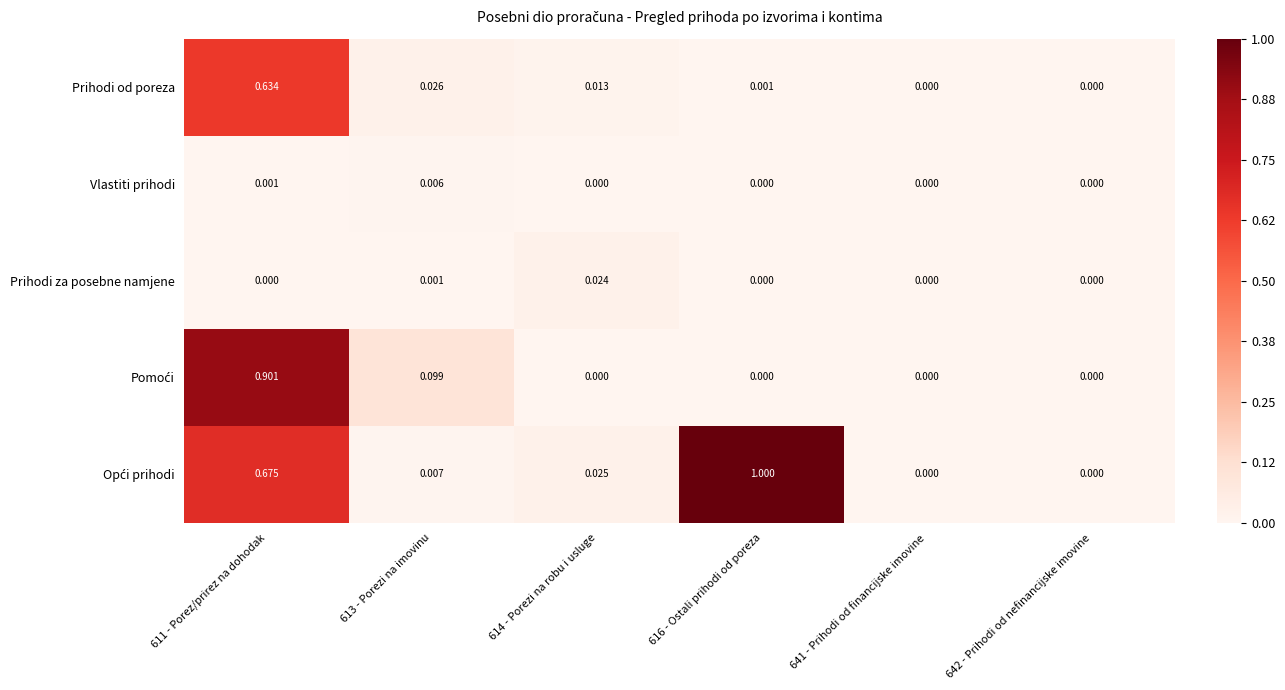

How many values in the Vlastiti prihodi series exceed 0?

2